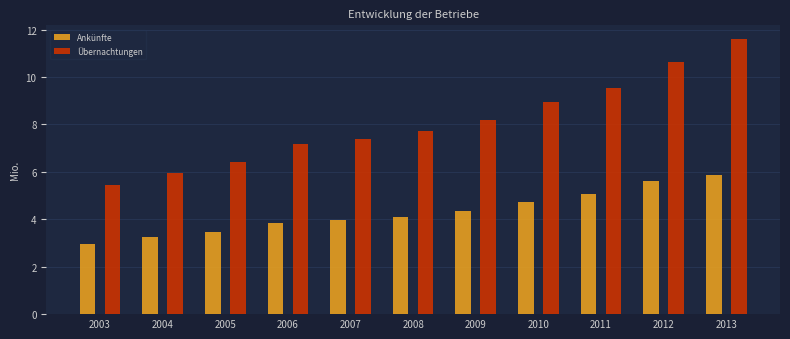

What is the difference between the highest and lowest values at 2010?

4.2